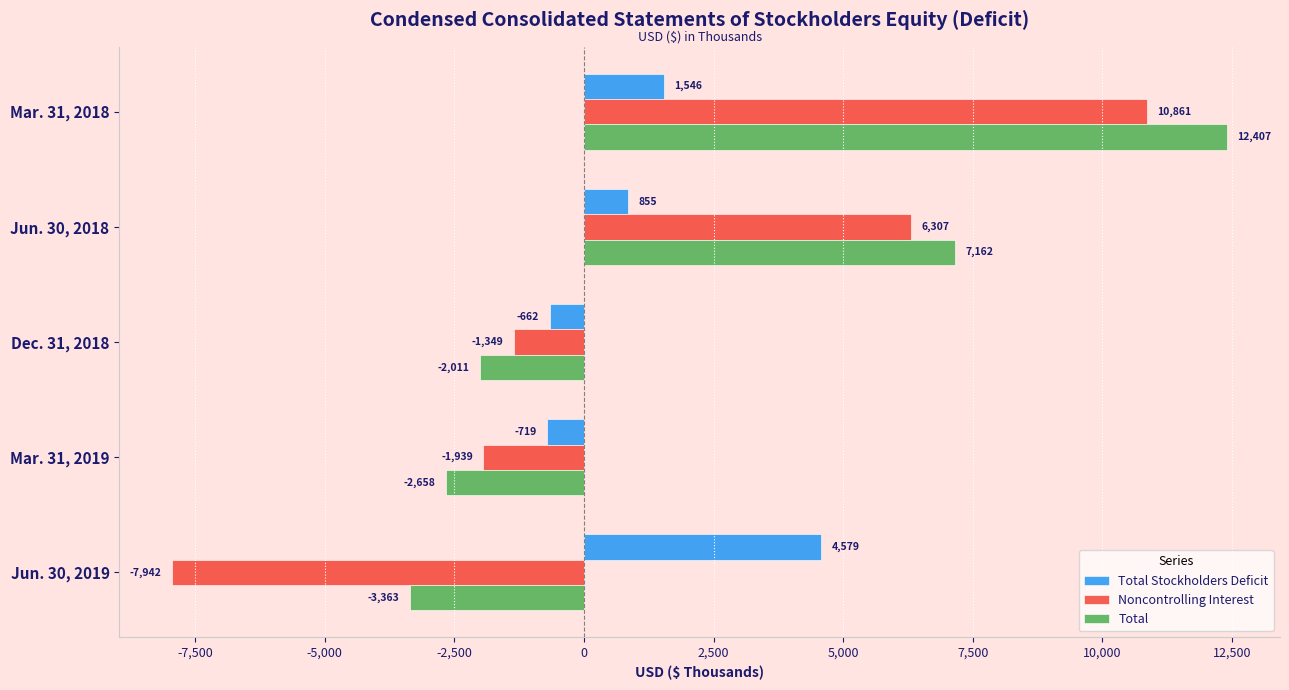

Rank the series by their maximum value, from highest to lowest.

Total, Noncontrolling Interest, Total Stockholders Deficit